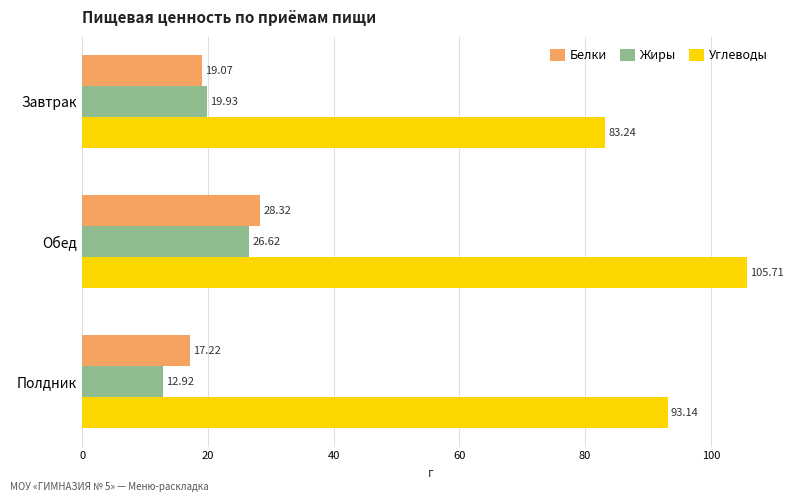

Which series has the widest spread of values?

Углеводы